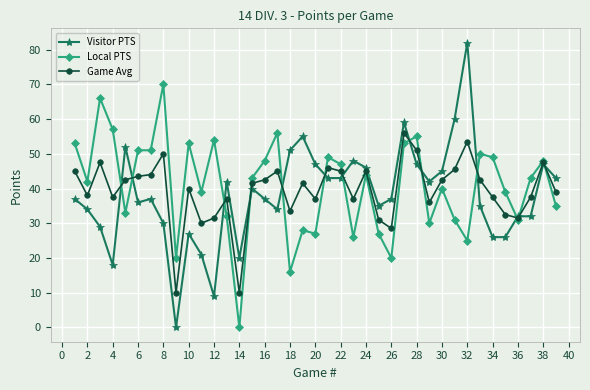

How many categories are shown in the chart?

39